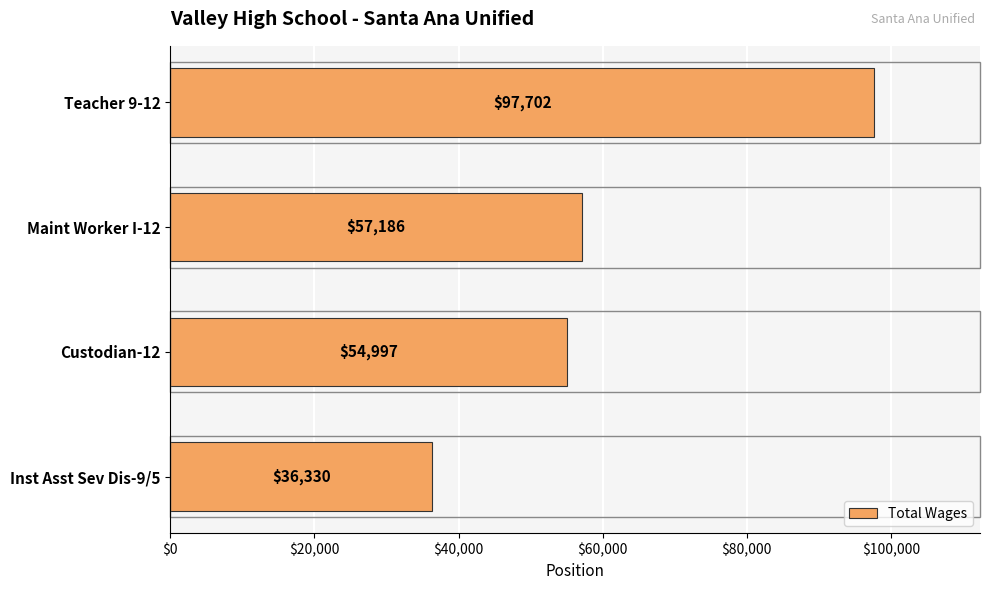

Reading top to bottom, list all the values displayed in this chart.

97702	57186	54997	36330